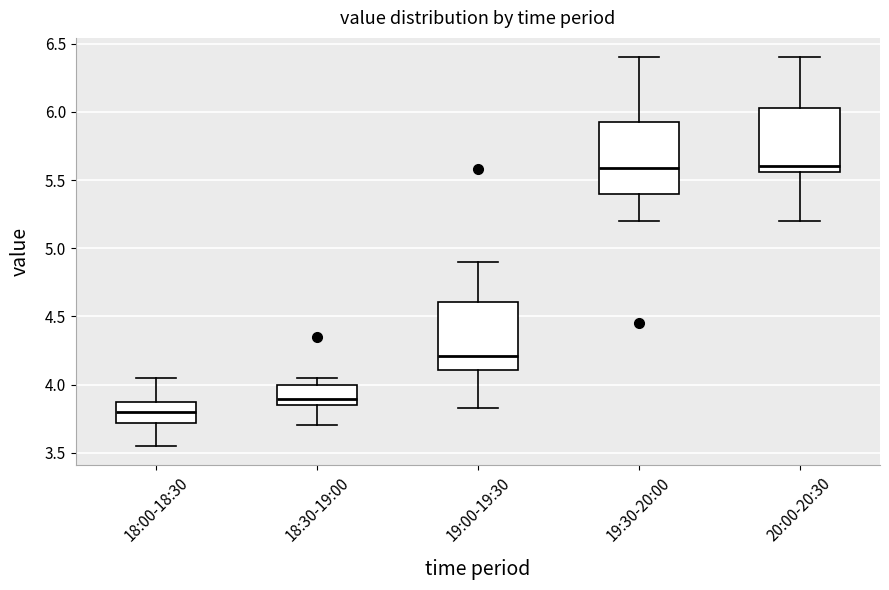

Where does the lower whisker of the box for 18:00-18:30 end on the y-axis? The values are not printed on the chart, so give them approximately, as read against the axis.

3.55